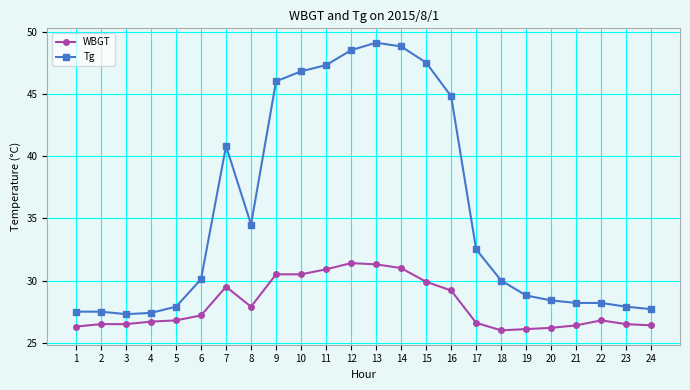

Rank the series by their maximum value, from lowest to highest.

WBGT, Tg